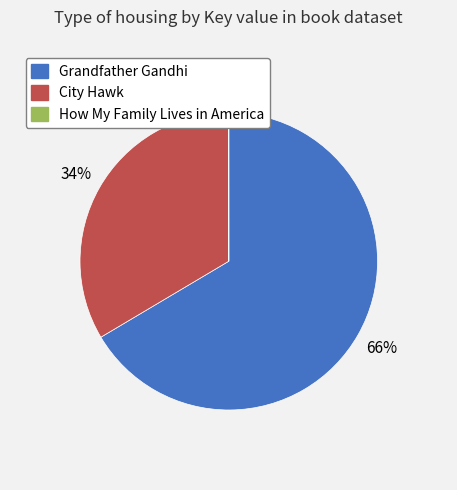

True or false: Grandfather Gandhi accounts for 66% of the total.

True